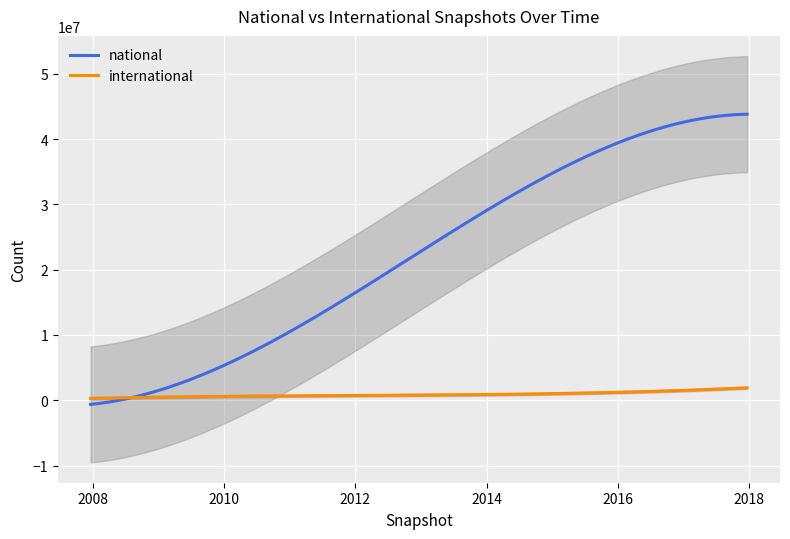

How many lines are shown in the chart?

2